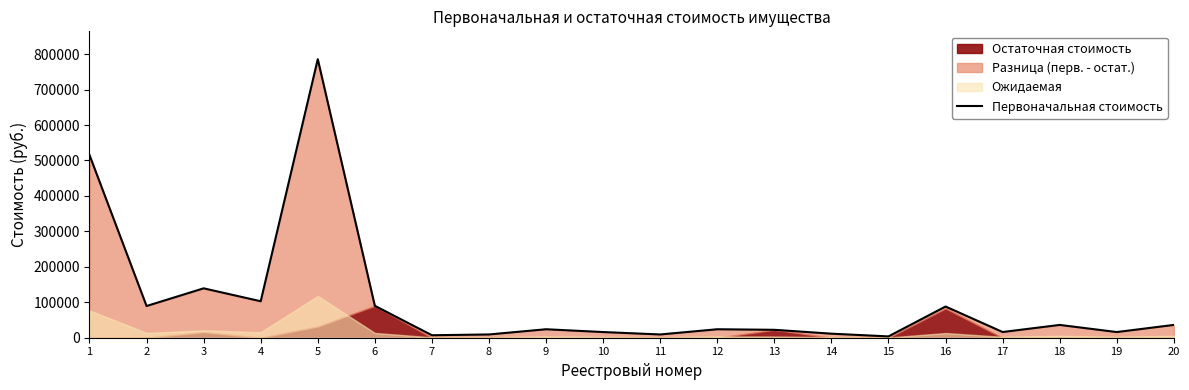

What is the sum of the values at 19 and 16?

104000.0